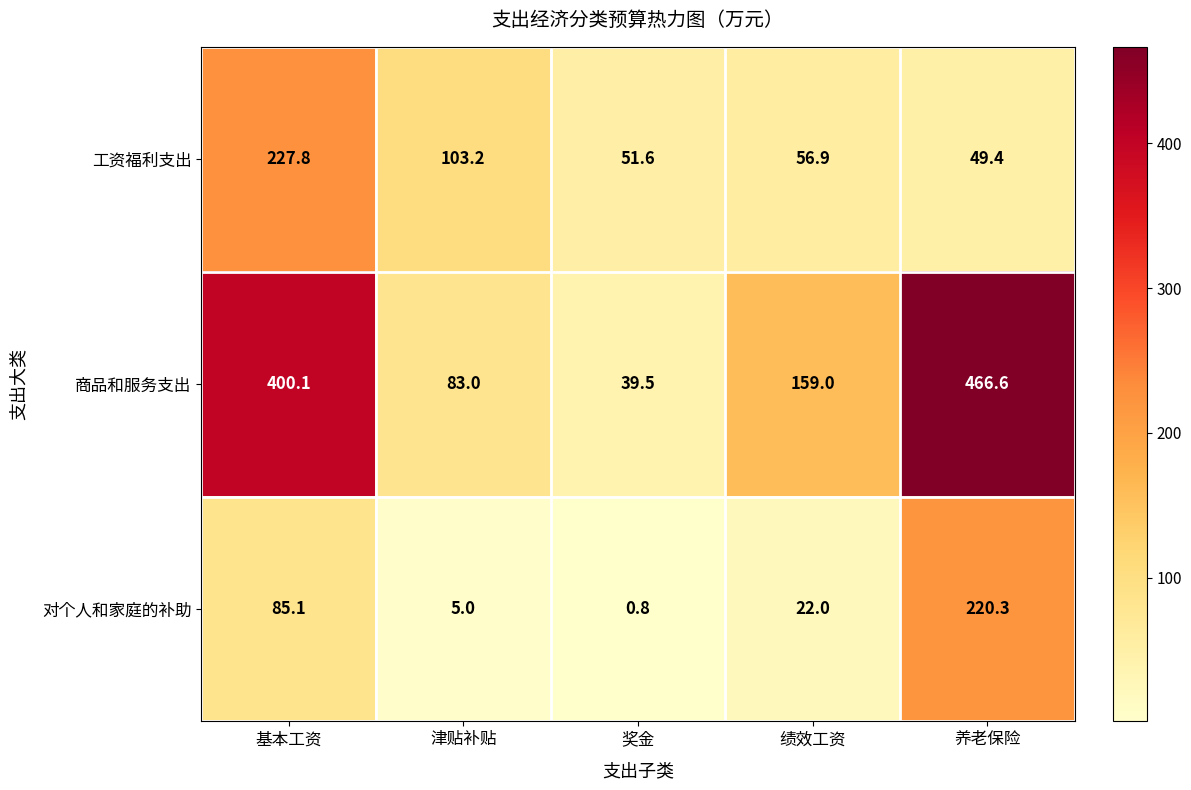

At which label does 对个人和家庭的补助 first exceed 22?

基本工资